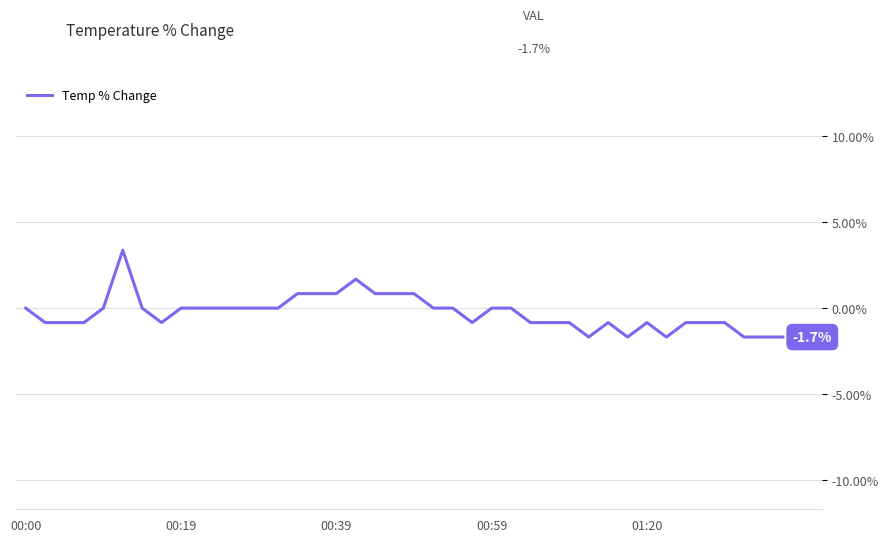

Count the number of data series in this chart.

1